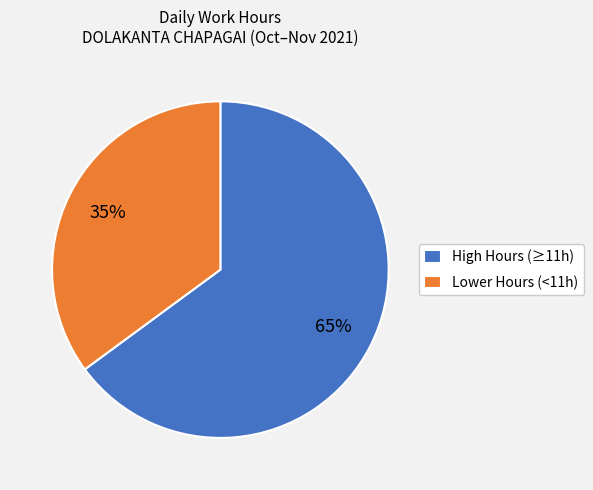

The Lower Hours (<11h) slice represents 35% of the pie. True or false?

True